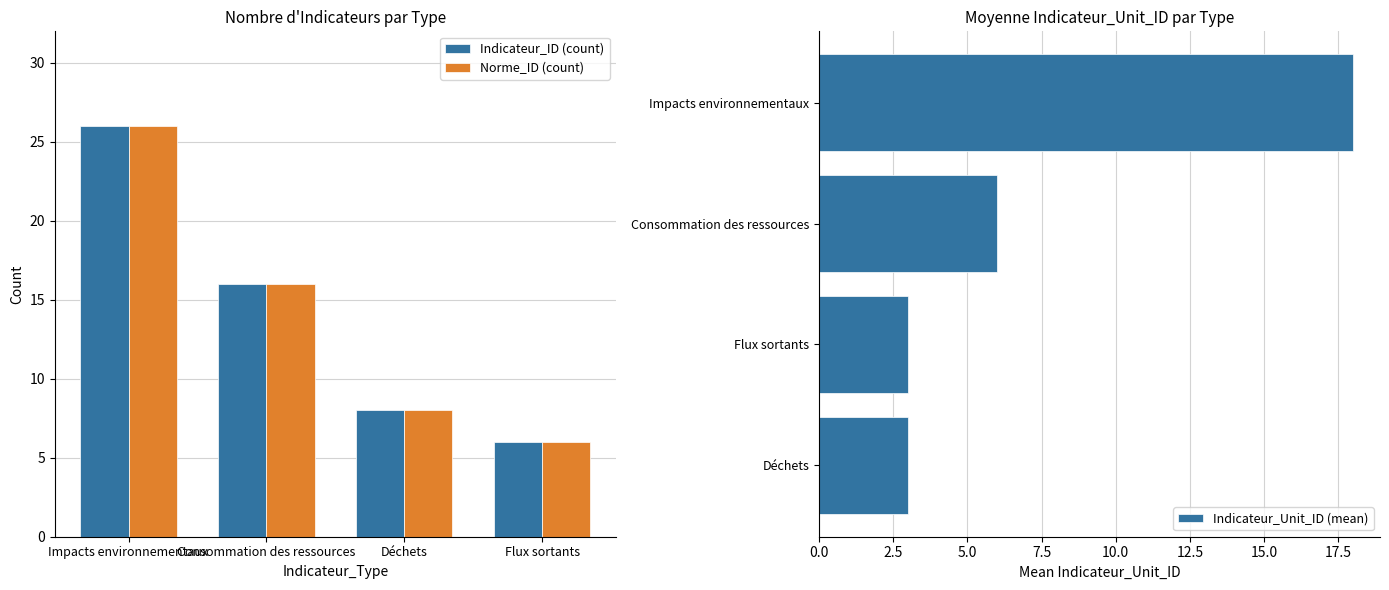

How many values in the Indicateur_Unit_ID (mean) series exceed 6?

1